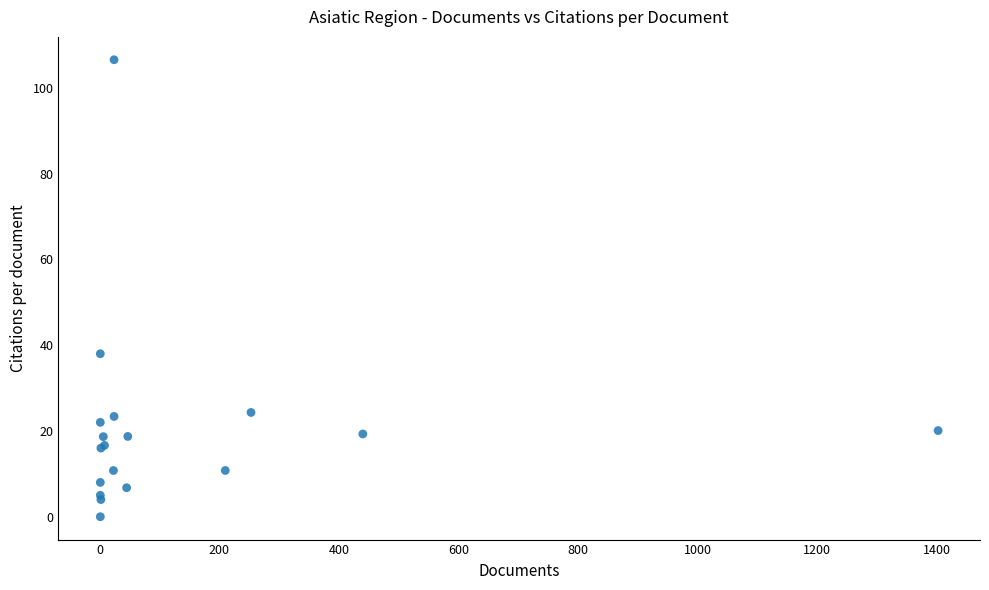

What Y value in the scatter plot is closest to 53?

38.0